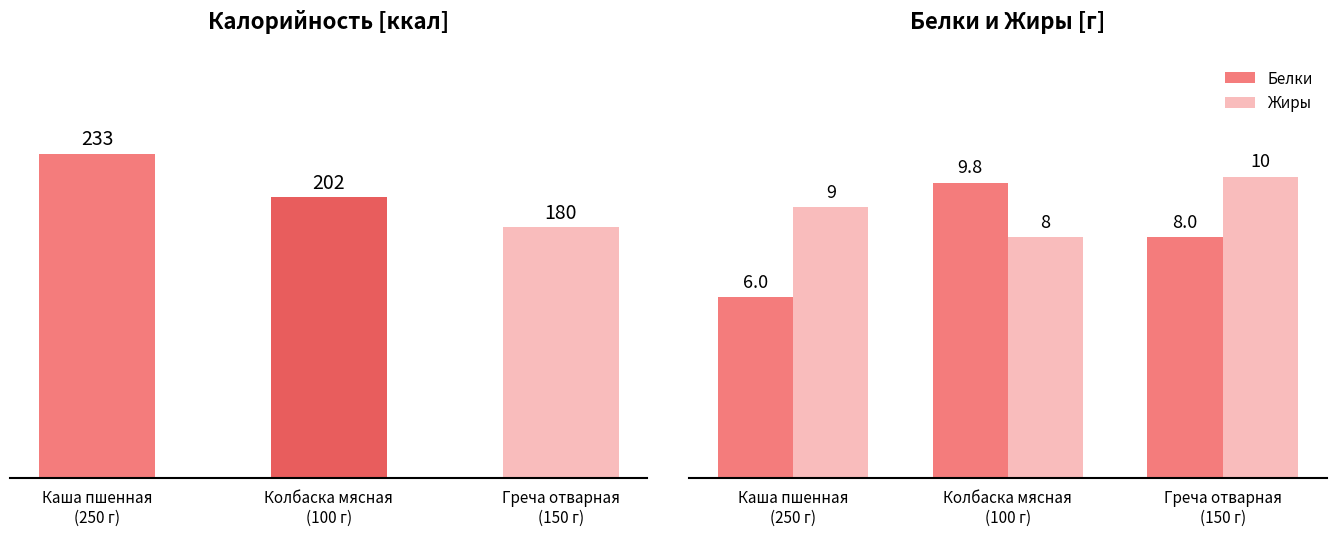

Rank the categories by Жиры value from highest to lowest.

Греча отварная
(150 г), Каша пшенная
(250 г), Колбаска мясная
(100 г)